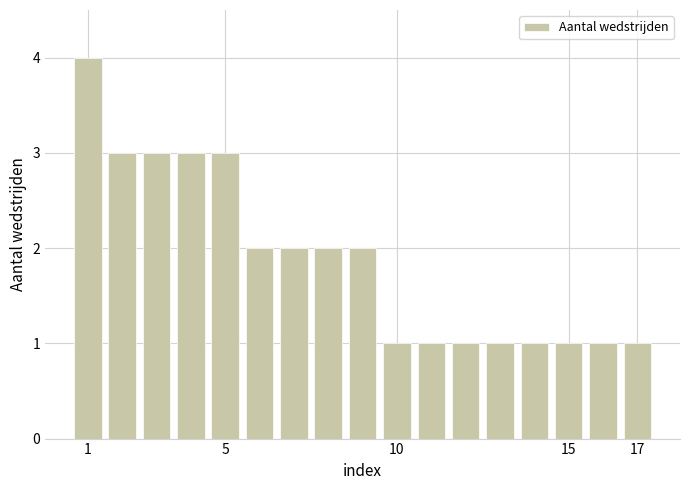

What is the maximum value shown in the chart?

4